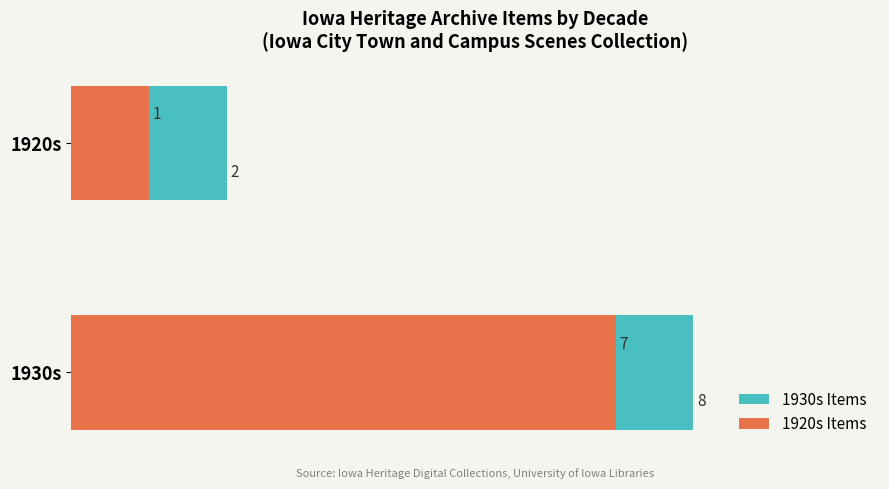

The 1920s Items series shows 11 at 1930s. True or false?

False